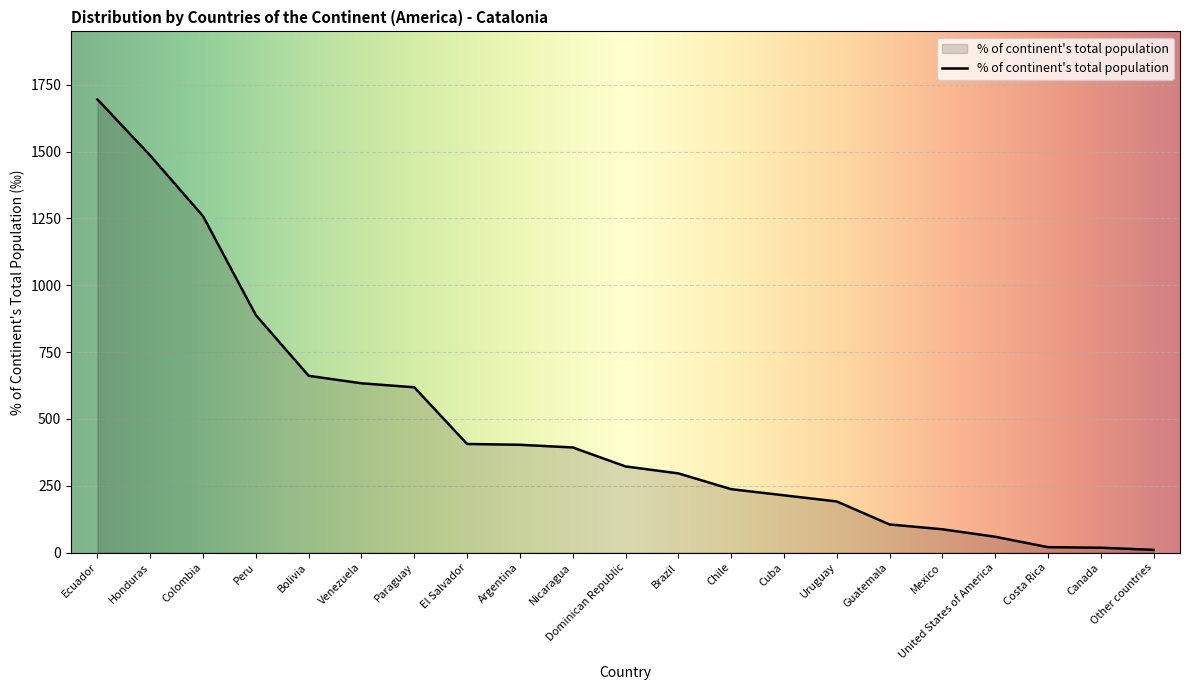

Between Paraguay and Bolivia, which is larger?

Bolivia